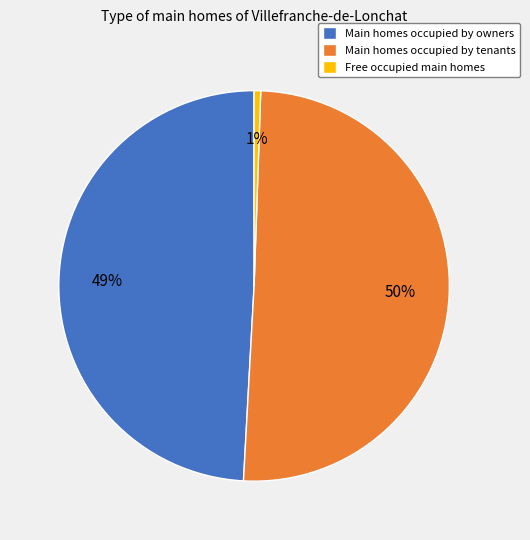

Which slice is the largest?

Main homes occupied by tenants